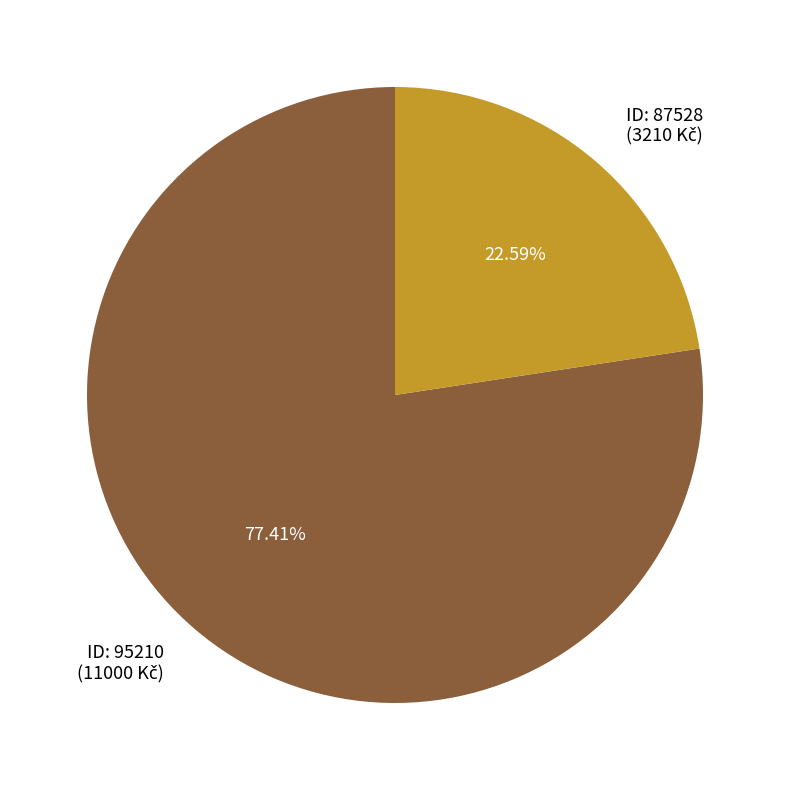

Does any single category account for the majority?

Yes